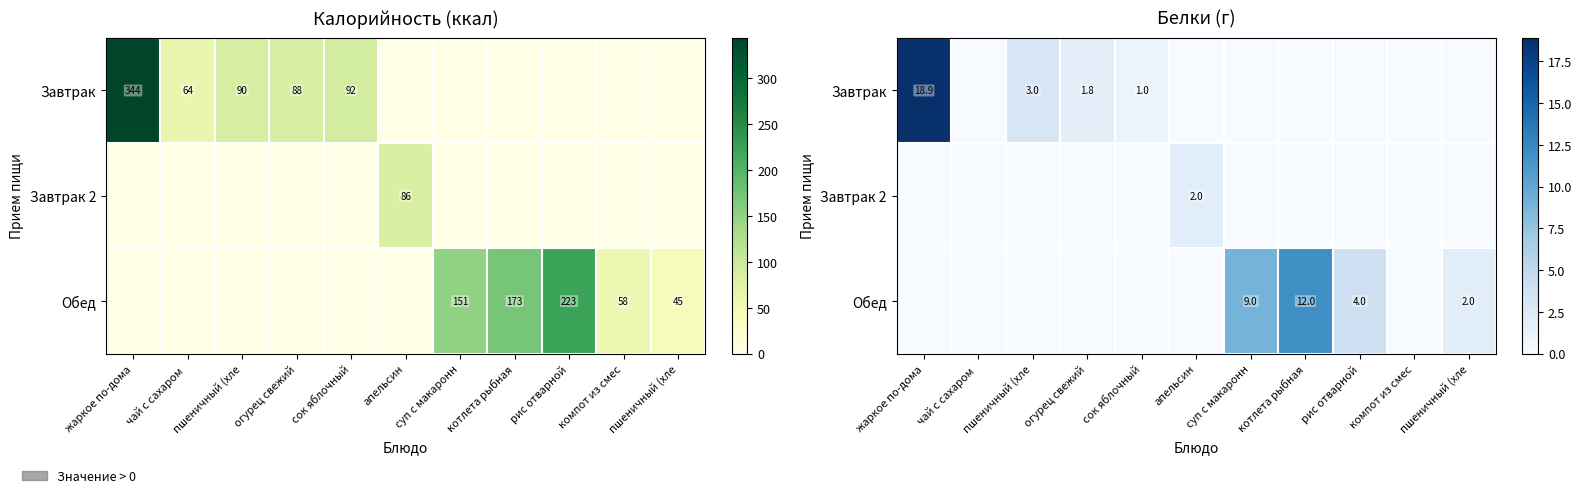

How many data points does each series have?

11